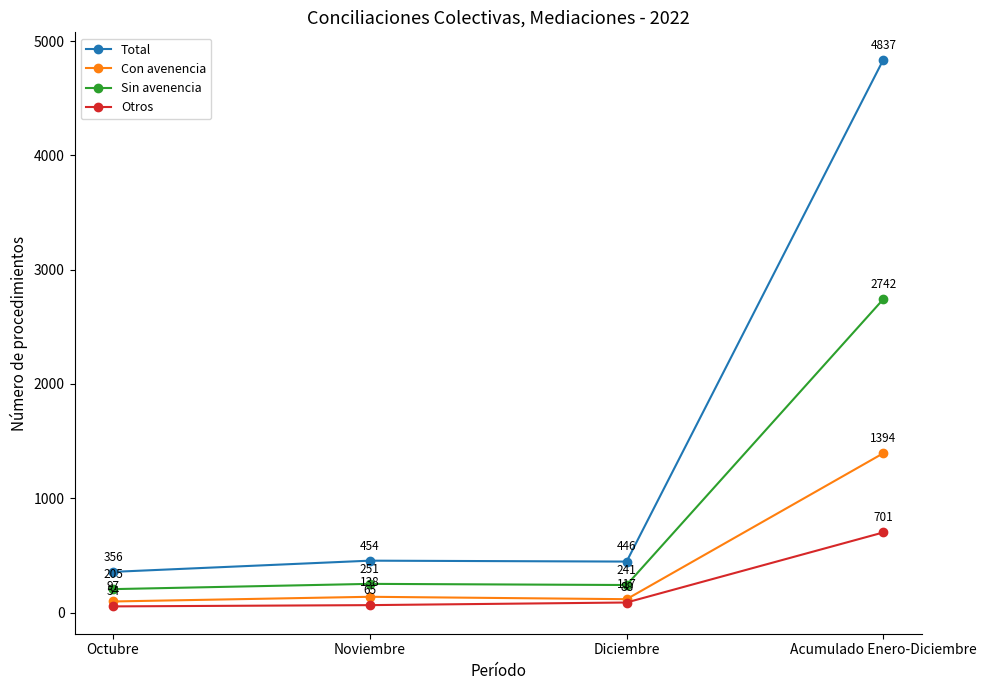

Between Noviembre and Acumulado Enero-Diciembre, which series saw the biggest shift?

Total